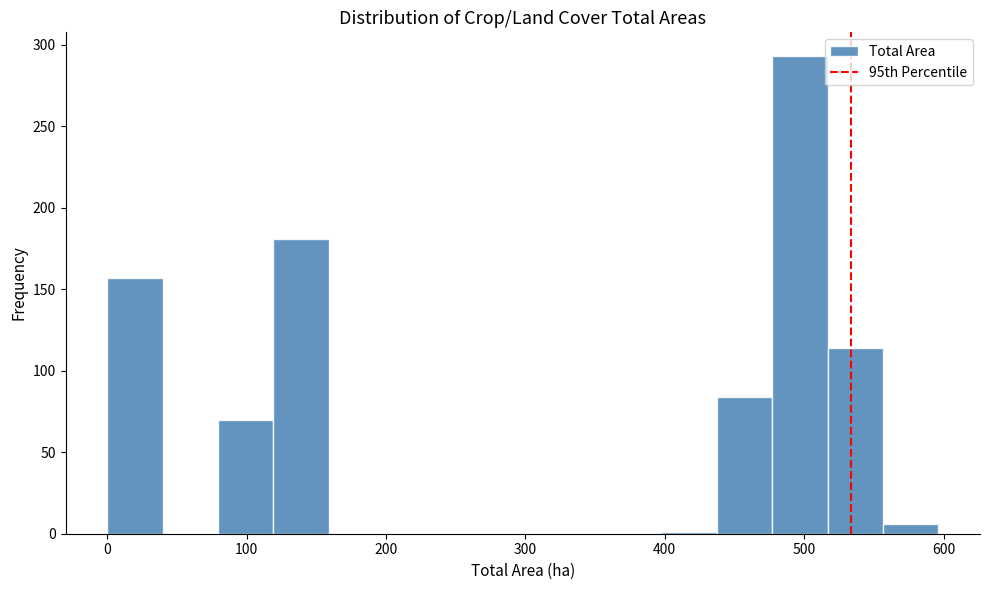

Read against the x-axis, roughly where is the centre of the tallest bar?

500